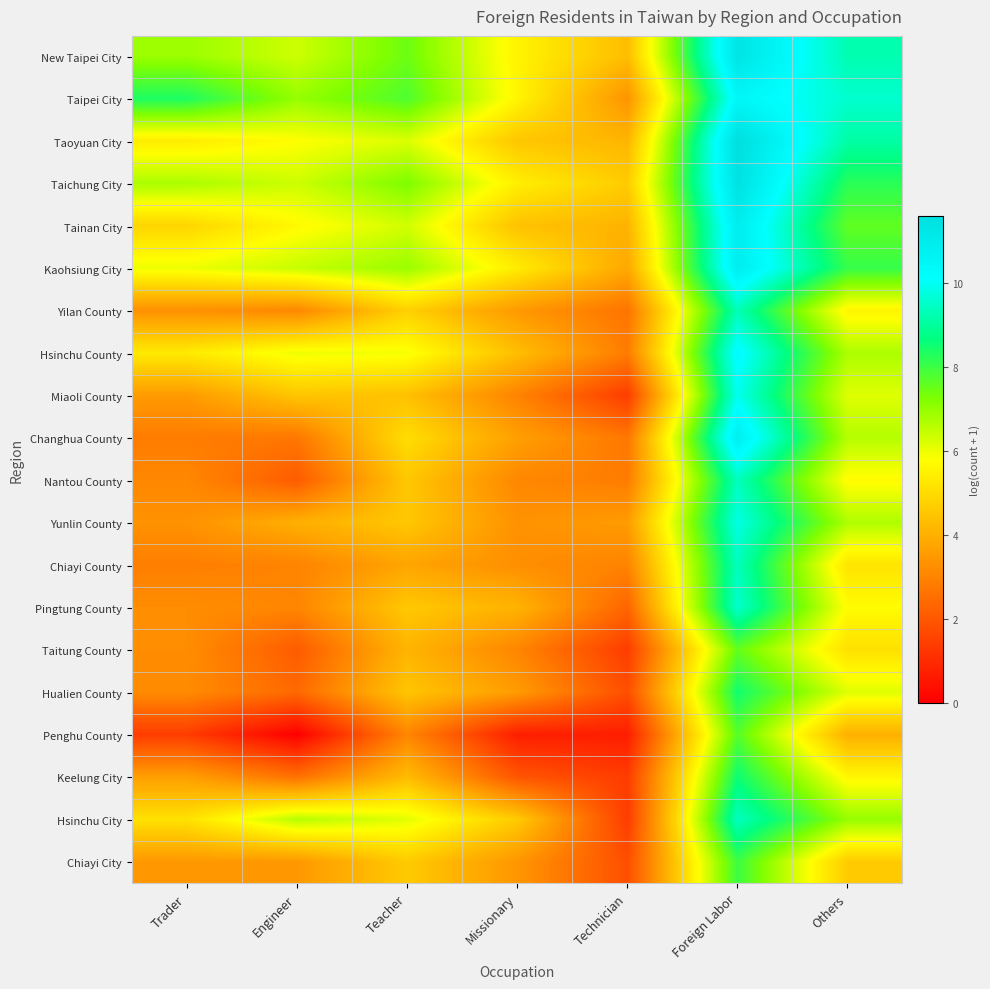

List the series in order of their peak value, lowest first.

Taitung County, Penghu County, Chiayi City, Hualien County, Keelung City, Yilan County, Chiayi County, Hsinchu City, Nantou County, Pingtung County, Yunlin County, Miaoli County, Hsinchu County, Taipei City, Changhua County, Kaohsiung City, Tainan City, New Taipei City, Taichung City, Taoyuan City